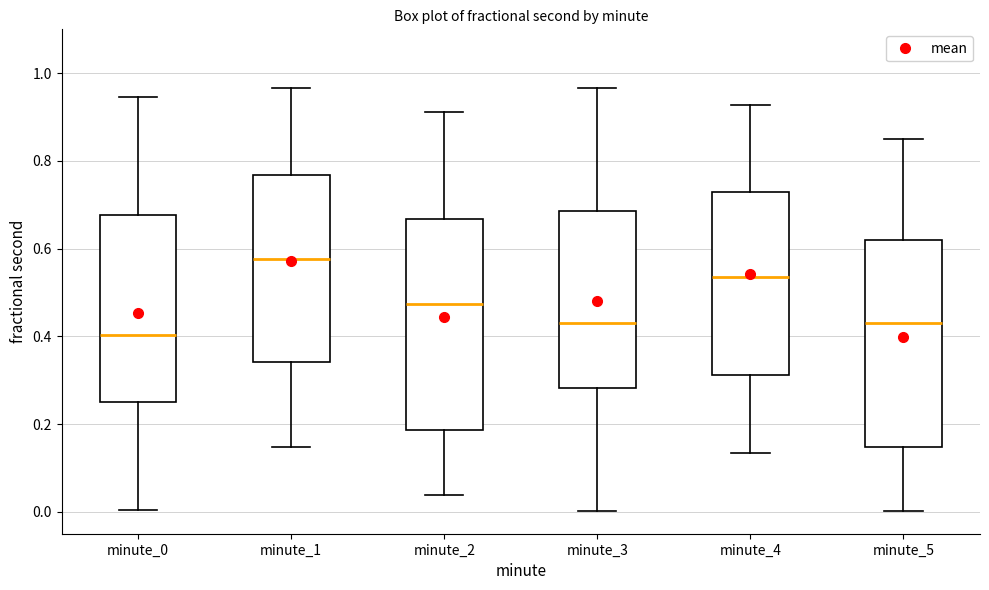

Reading left to right, read every box against the y-axis: the position of its median line, the range the box covers, and the ends of its whiskers. The values are not printed on the chart, so give them approximately, as read against the axis.

minute_0: median 0.40, box 0.24 to 0.68, whiskers 0.00 to 0.94
minute_1: median 0.58, box 0.34 to 0.76, whiskers 0.14 to 0.96
minute_2: median 0.48, box 0.18 to 0.66, whiskers 0.04 to 0.92
minute_3: median 0.42, box 0.28 to 0.68, whiskers 0.00 to 0.96
minute_4: median 0.54, box 0.32 to 0.74, whiskers 0.14 to 0.92
minute_5: median 0.42, box 0.14 to 0.62, whiskers 0.00 to 0.84